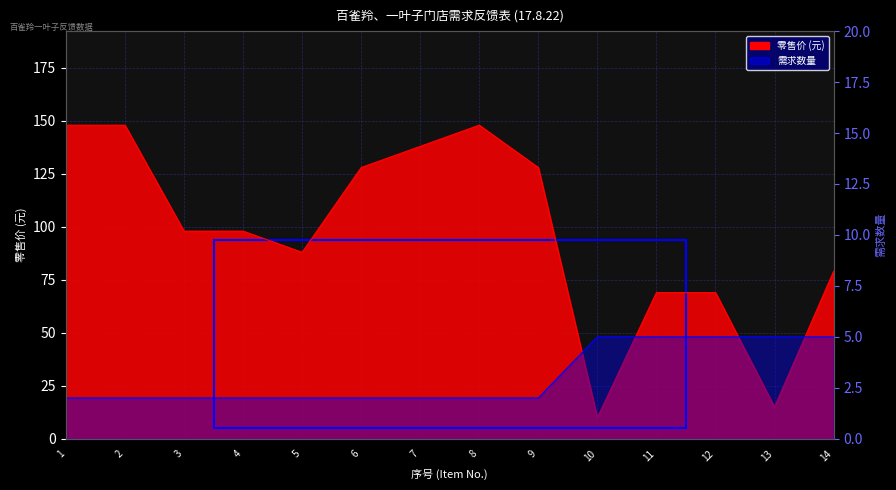

How many 需求数量 (Demand Qty) values are between 2 and 5?

14